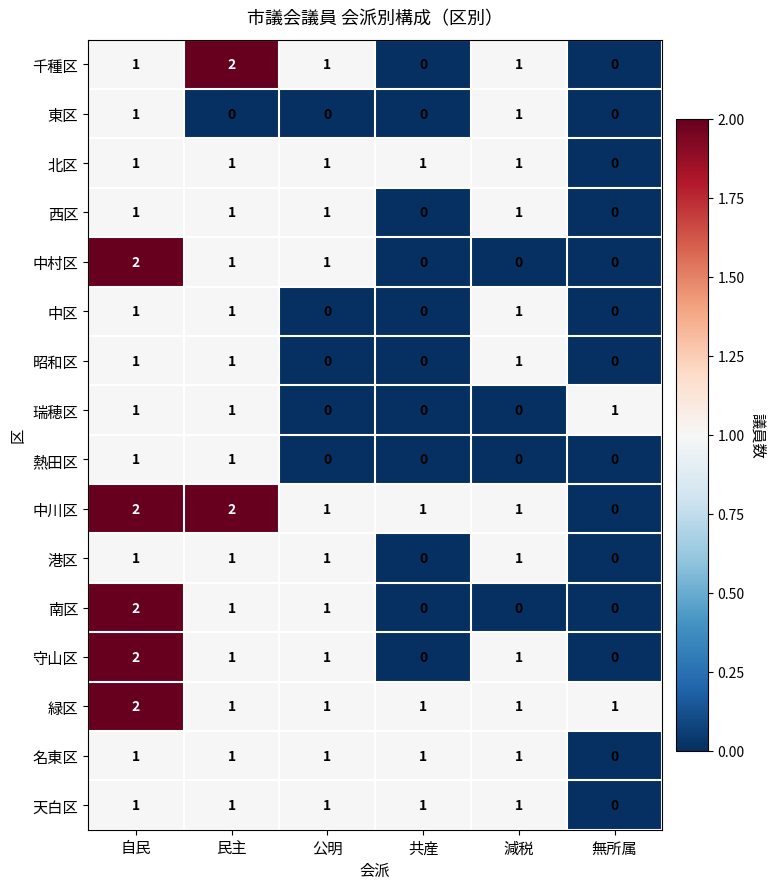

At which label does 中川区 first exceed 1?

自民